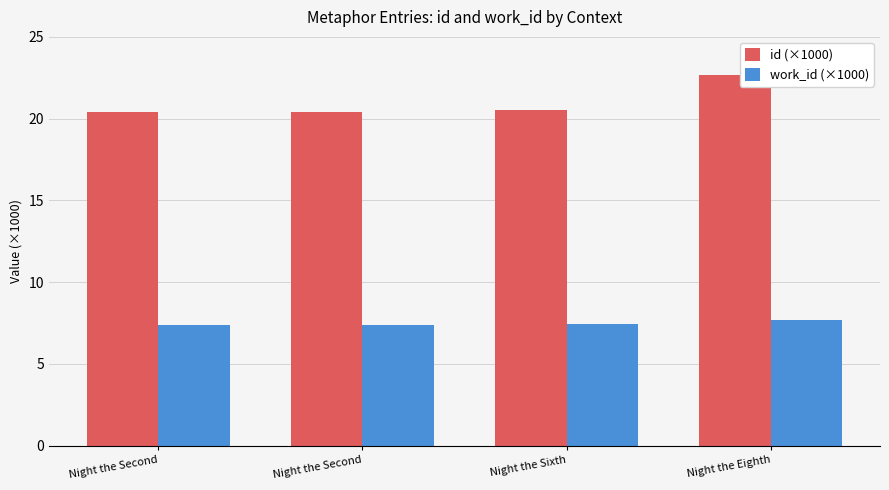

How many categories are shown in the chart?

4